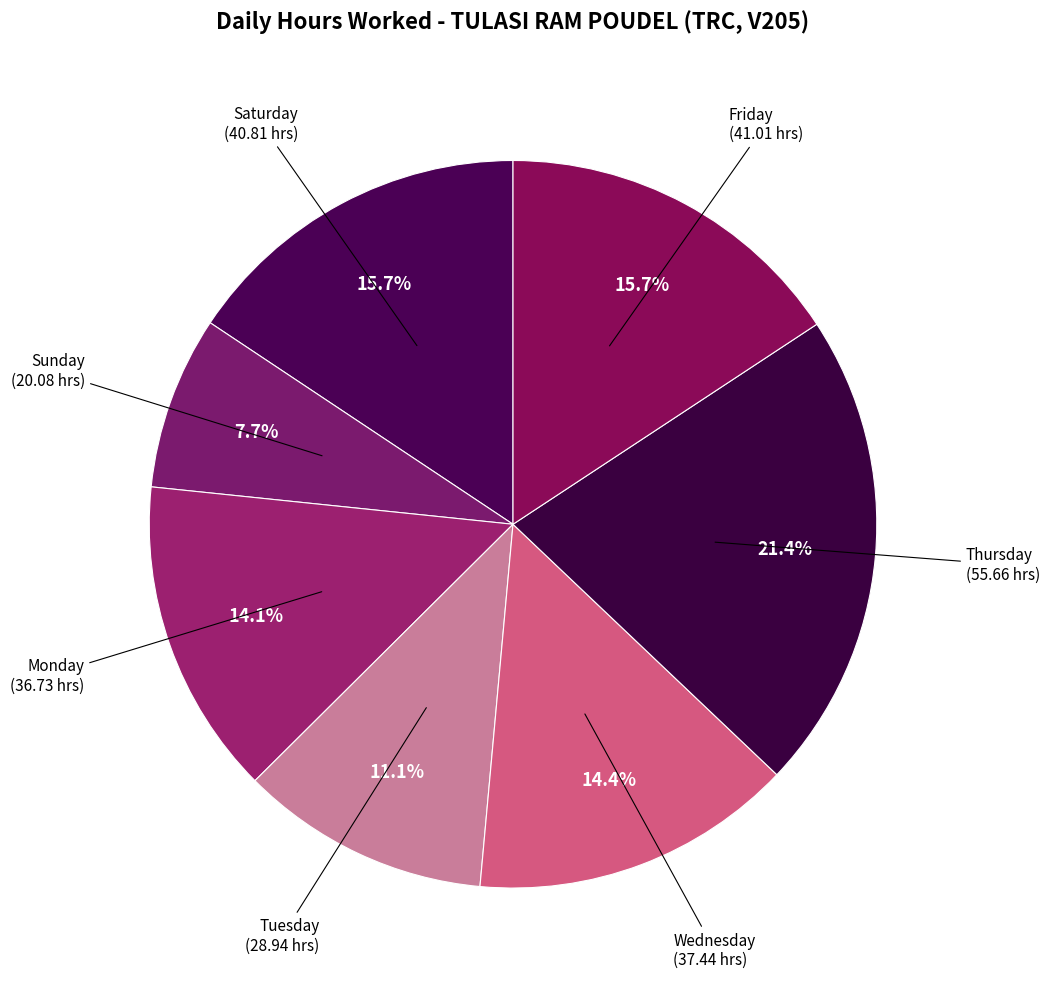

Is there a majority slice in this chart?

No